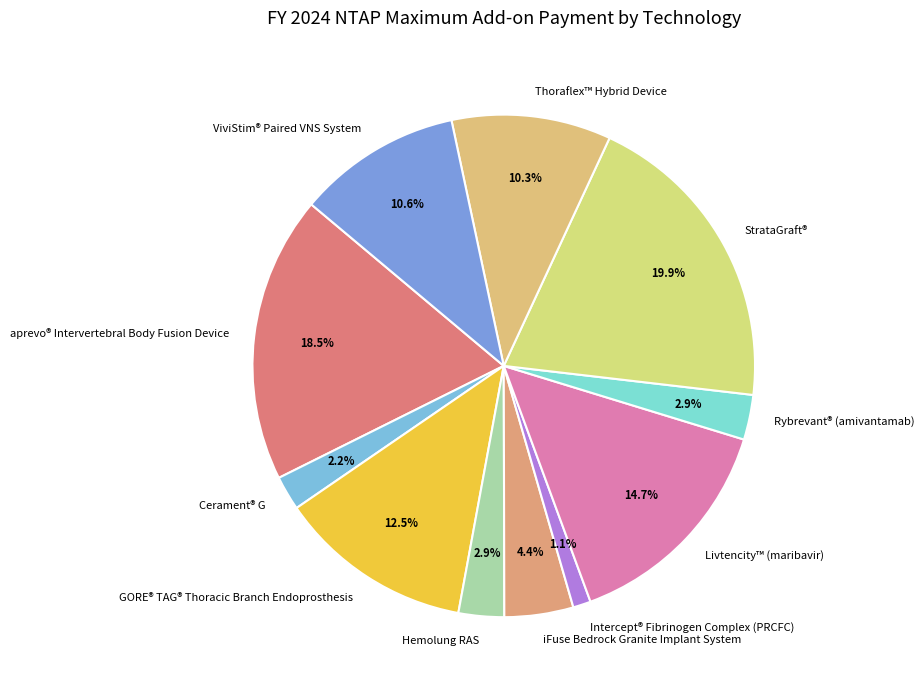

Does Livtencity™ (maribavir) account for over 50% of the chart?

No